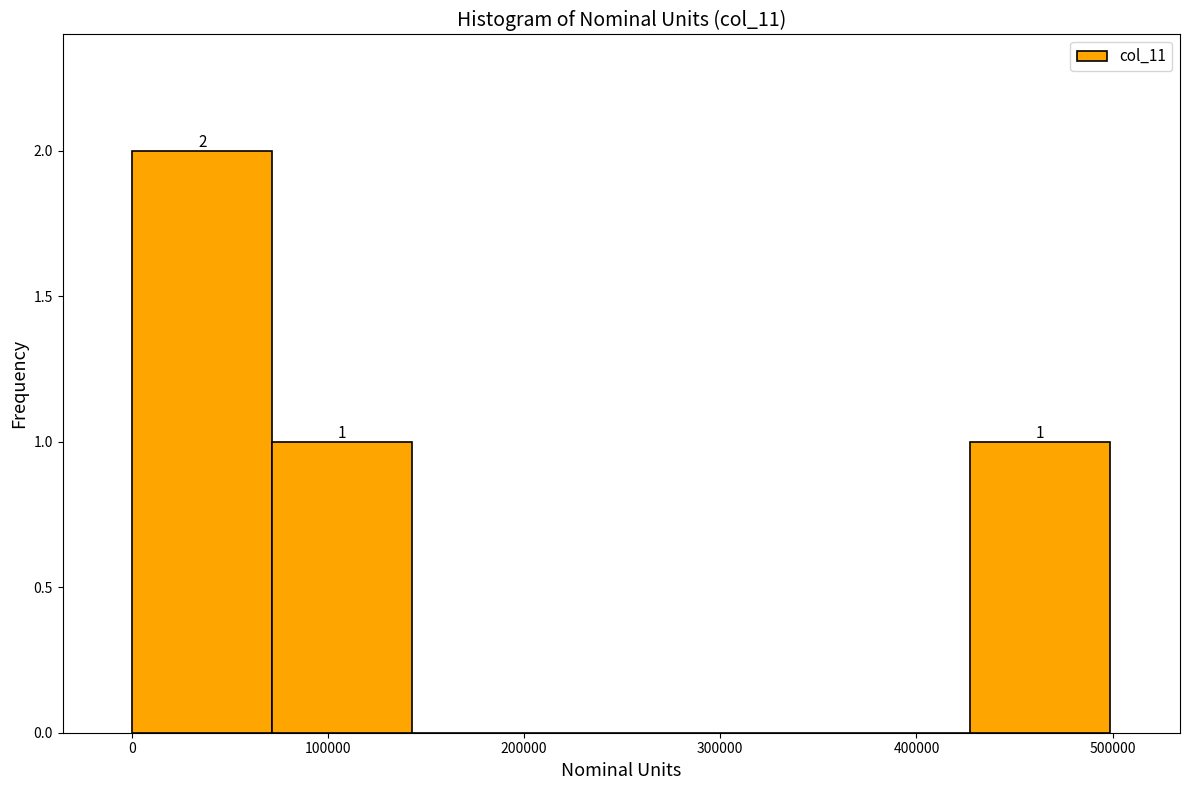

Over which range of the x-axis is the bar tallest?

0 to 70000